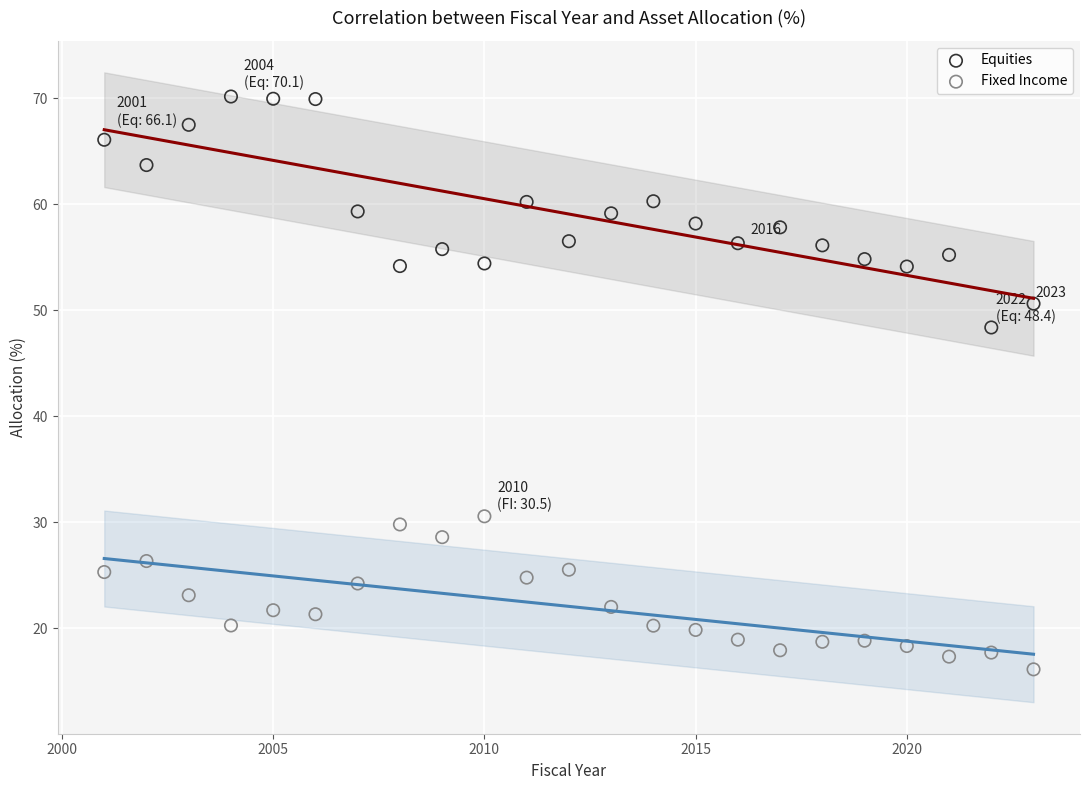

Which series has the largest Y range (max minus min)?

Equities